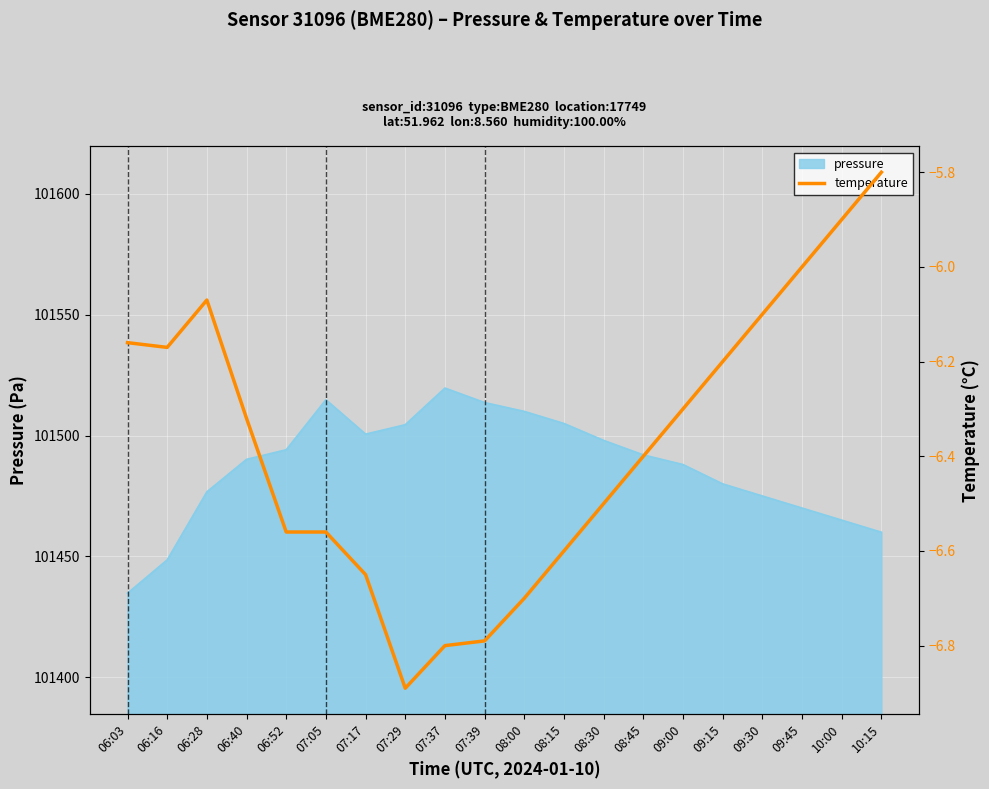

What is the value of the 5th point from the left?

-6.6